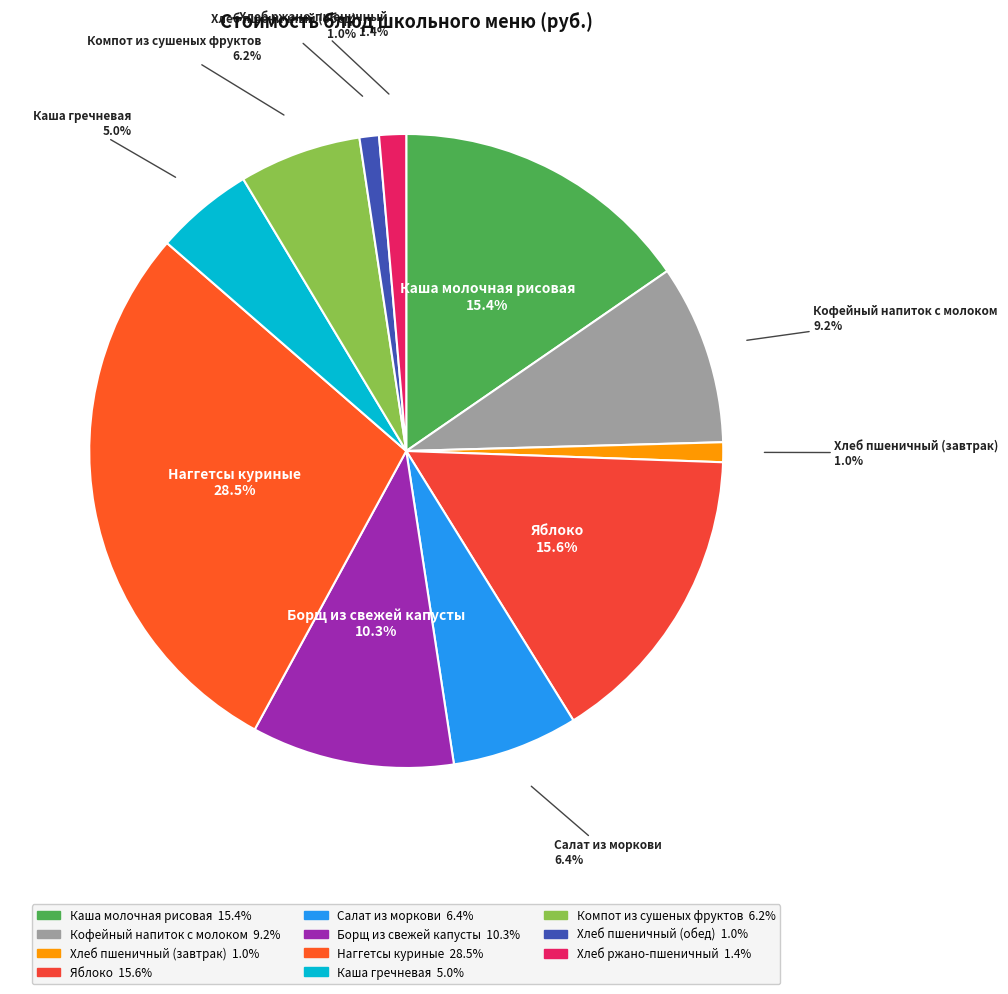

How many segments does this pie chart have?

11